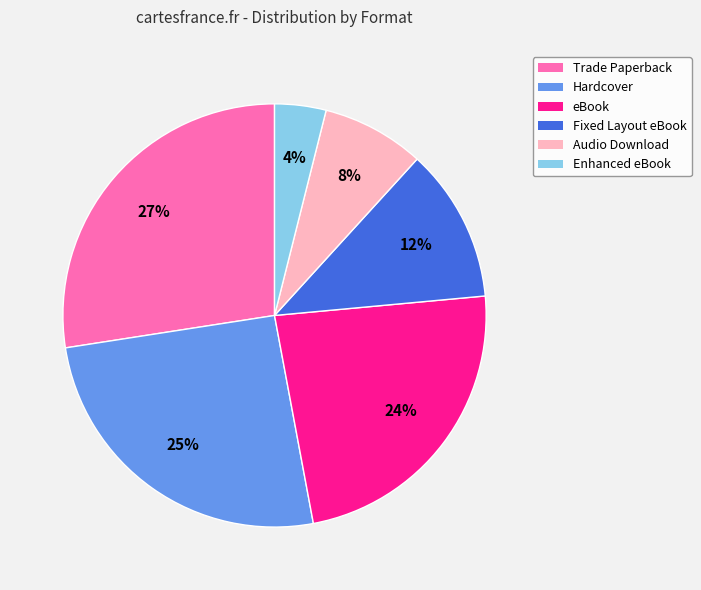

To the nearest percent, what is the combined percentage of Enhanced eBook and Audio Download?

12%